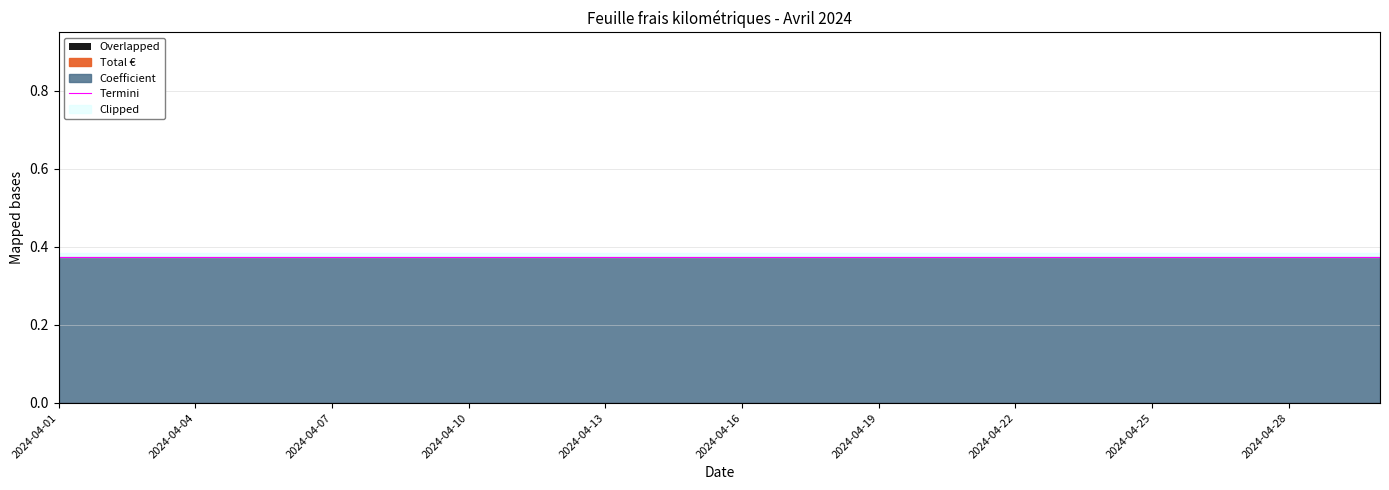

At which label is Coefficient closest to 0?

2024-04-01